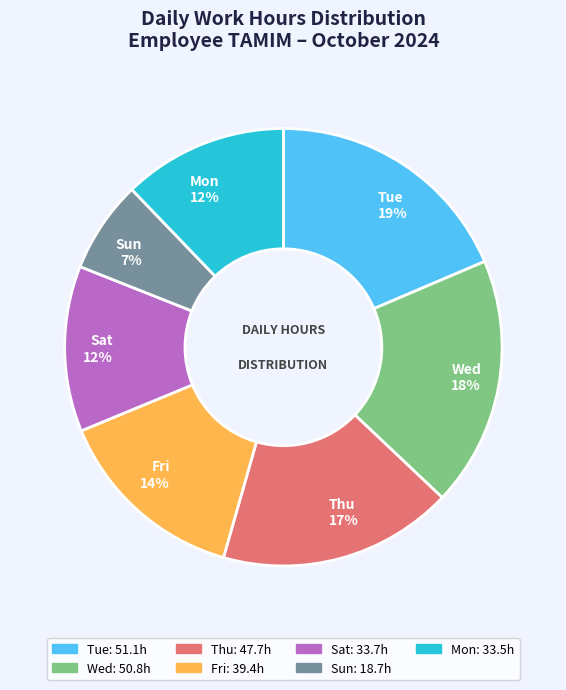

True or false: Tue accounts for 19% of the total.

True